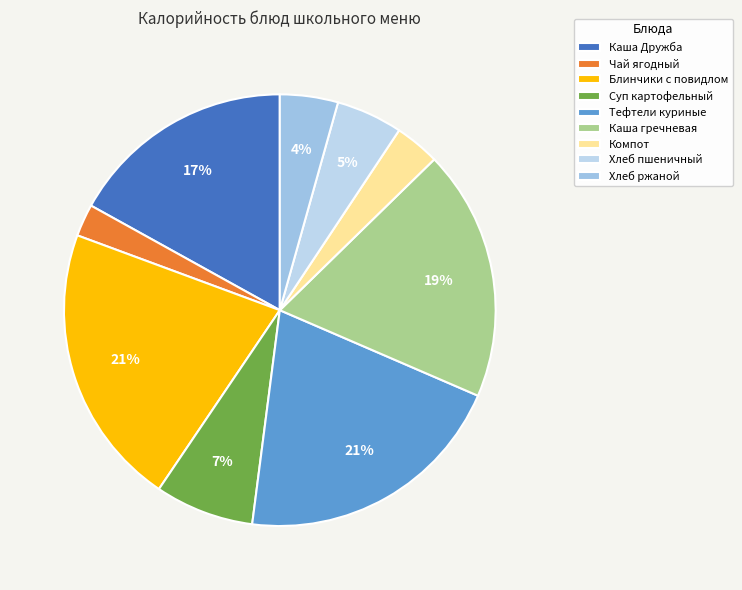

Rank the categories by value from lowest to highest.

Чай ягодный, Компот, Хлеб ржаной, Хлеб пшеничный, Суп картофельный, Каша Дружба, Каша гречневая, Тефтели куриные, Блинчики с повидлом